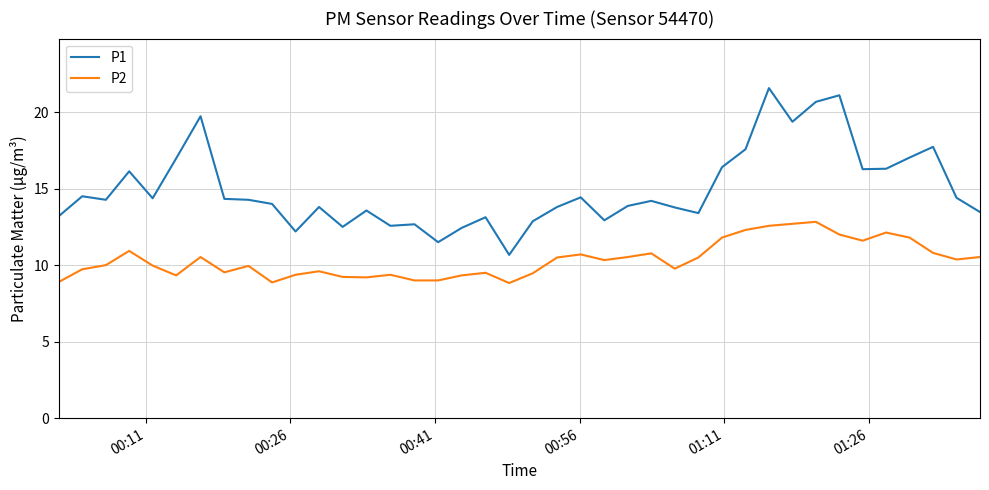

Which series has the largest range (max minus min)?

P1